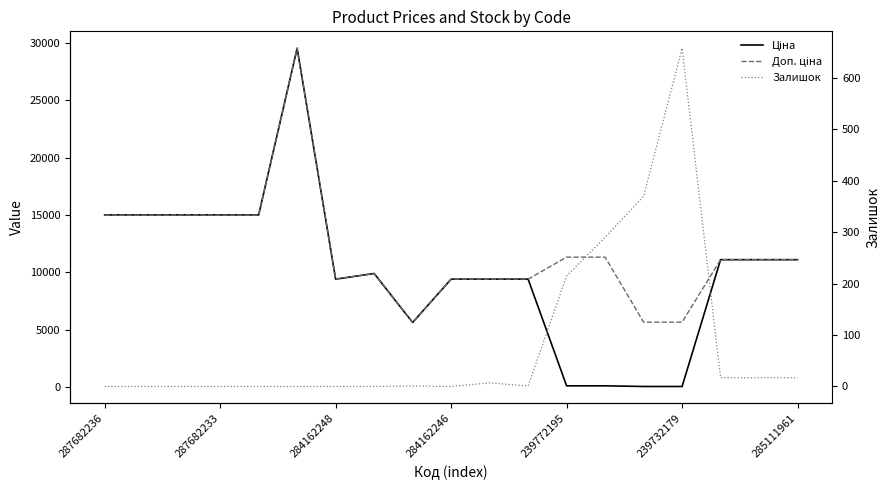

The Доп. ціна series shows 1939.7 at 284162246. True or false?

False